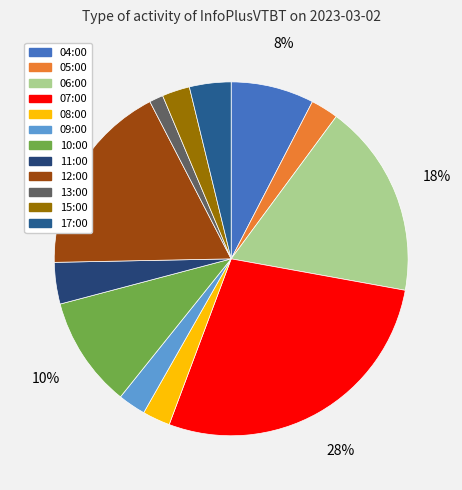

What is the smallest slice in the pie chart?

13:00